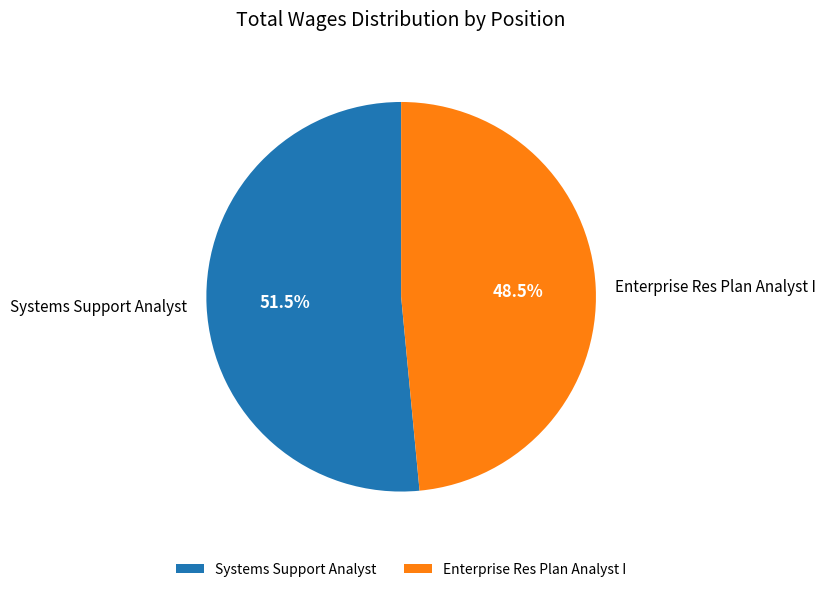

Count the number of slices in the pie.

2